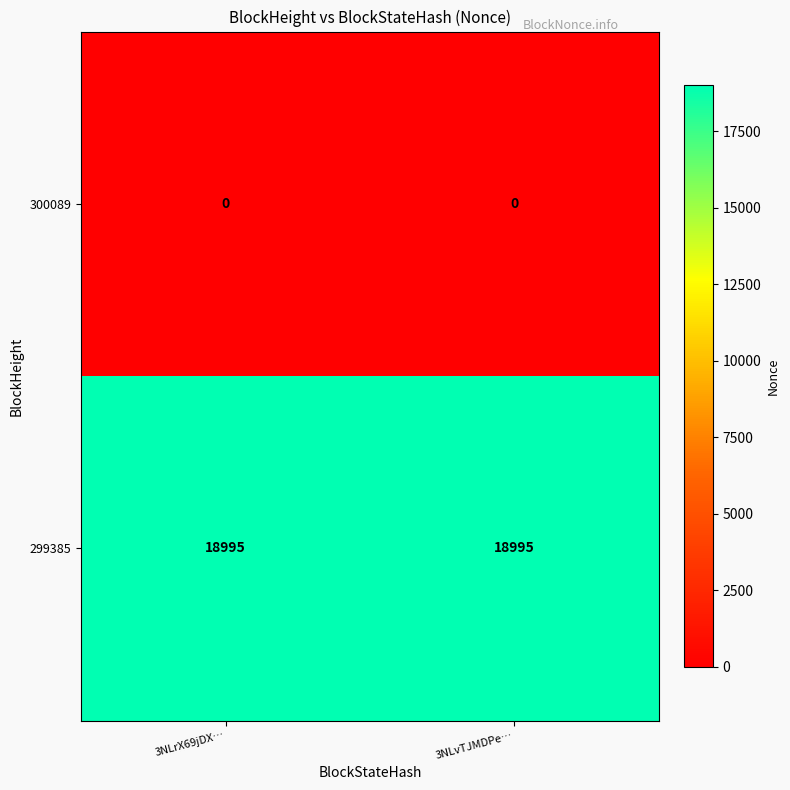

Is the value of 300089 at 3NLvTJMDPe… greater than the value of 299385 at 3NLrX69jDX…?

No